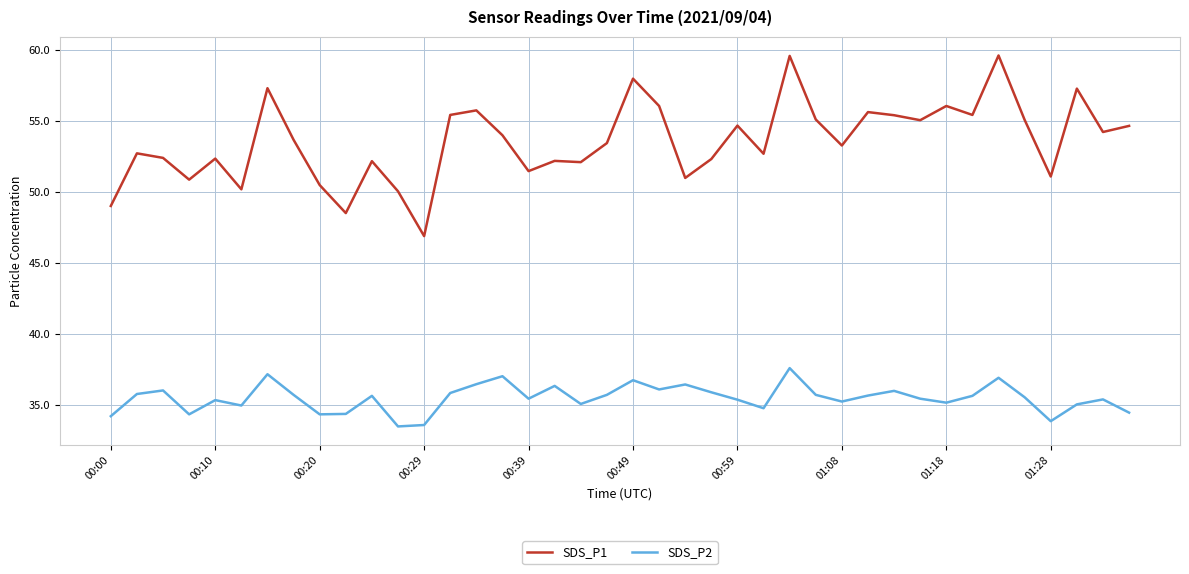

Which series has the largest total across all categories?

SDS_P1